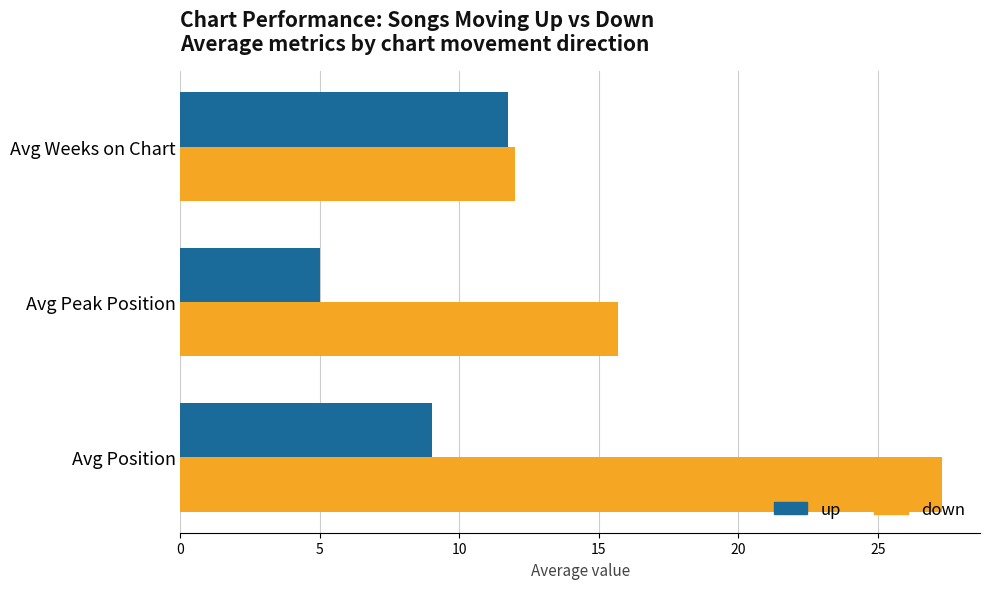

The down series shows 12.0 at Avg Weeks on Chart. True or false?

True